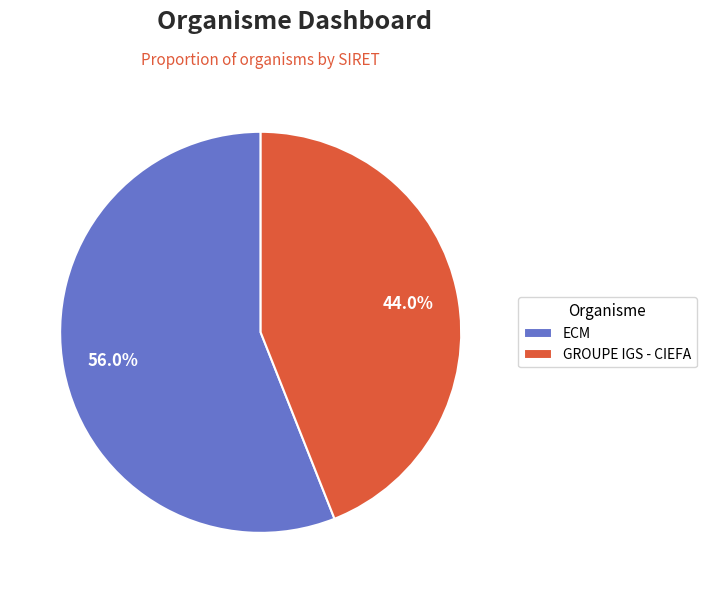

Is it true that ECM is 62% of the pie?

False